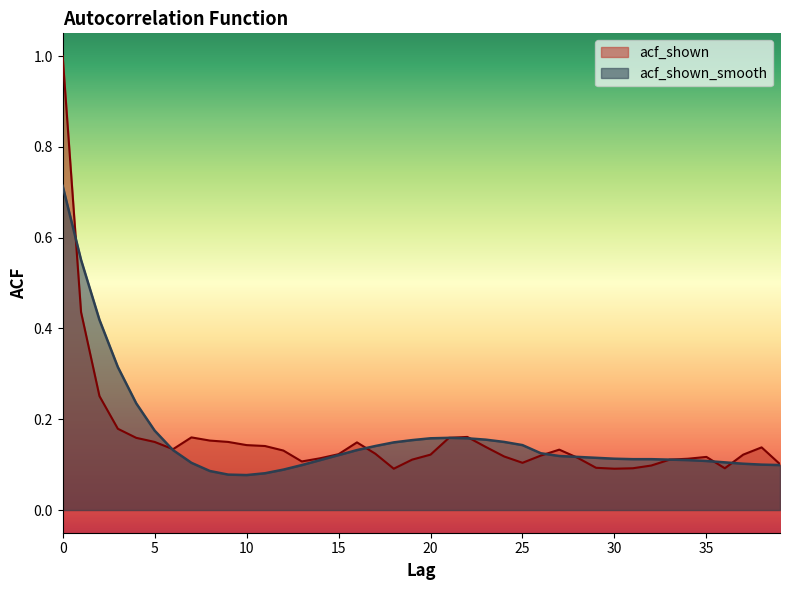

What is the average value of the acf_shown series?

0.2